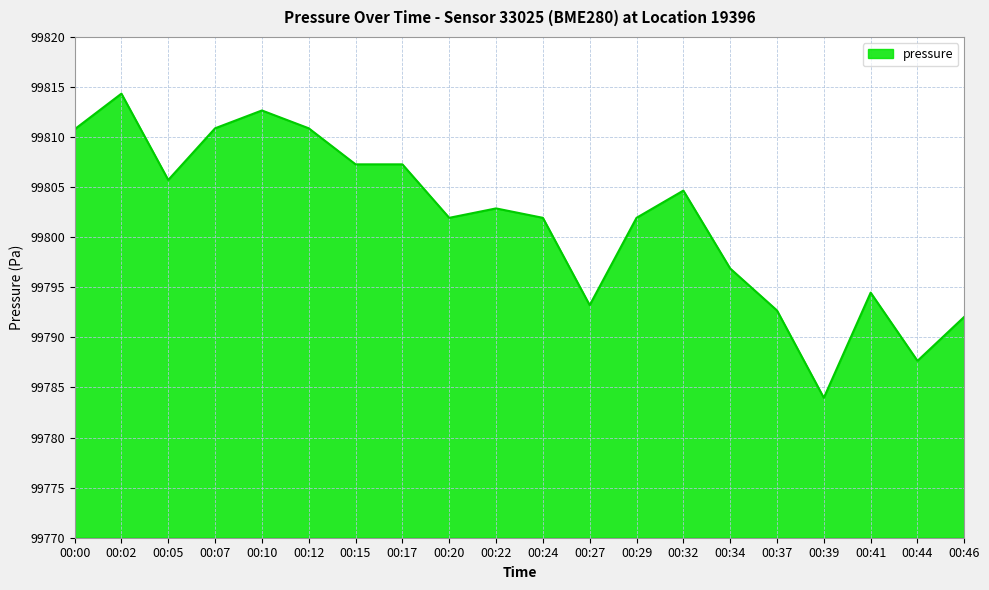

What is the difference between the values at 00:46 and 00:02?

22.3